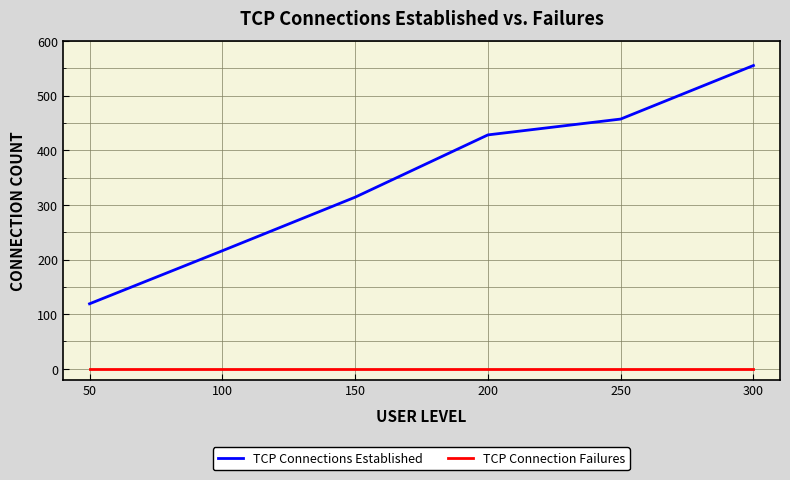

Reading left to right, list all the values displayed in this chart.

TCP Connections Established: 119	216	314	428	457	555
TCP Connection Failures: 0	0	0	0	0	0